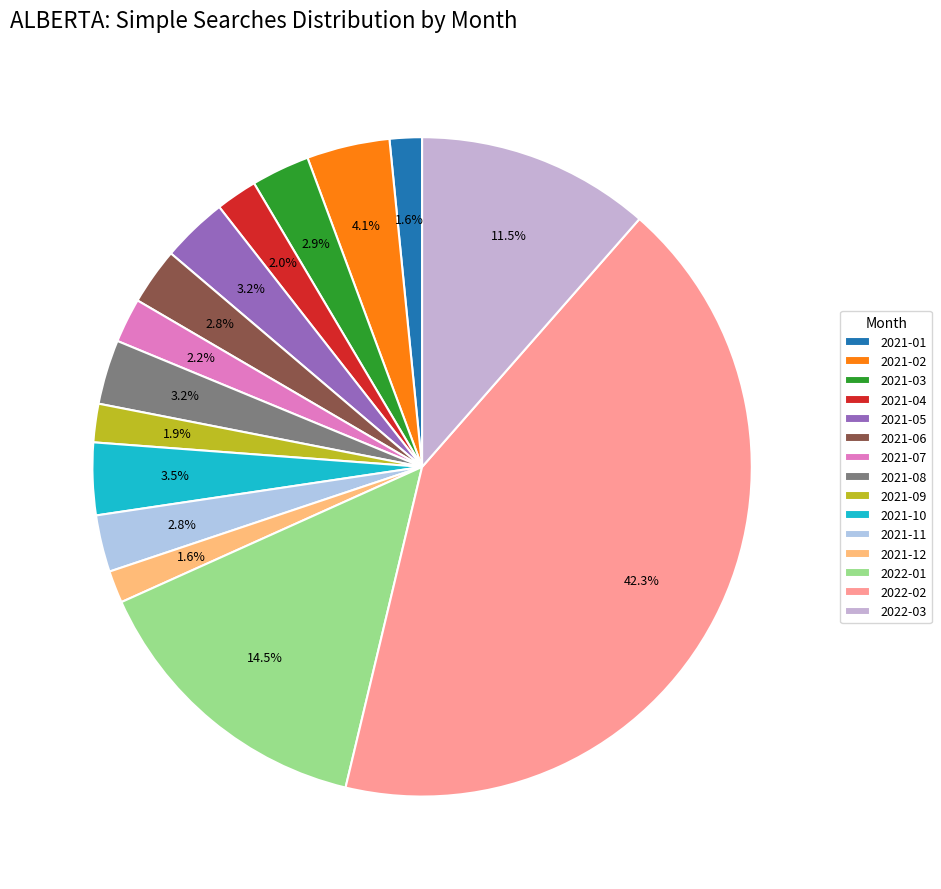

Combined, what portion of the pie is 2022-02 and 2021-06?

45.1%